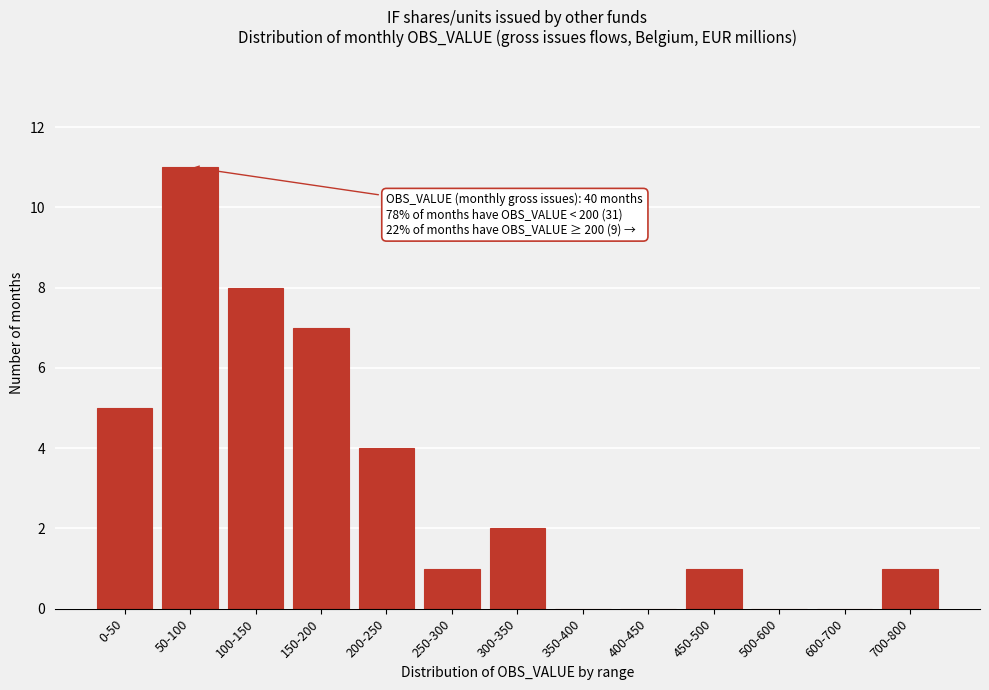

Reading left to right, list all the values displayed in this chart.

0-50=5	50-100=11	100-150=8	150-200=7	200-250=4	250-300=1	300-350=2	350-400=0	400-450=0	450-500=1	500-600=0	600-700=0	700-800=1